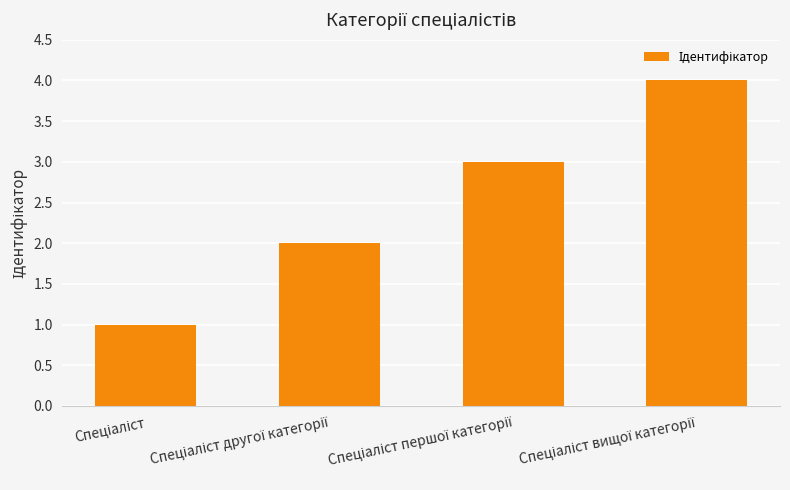

Count the number of data series in this chart.

1